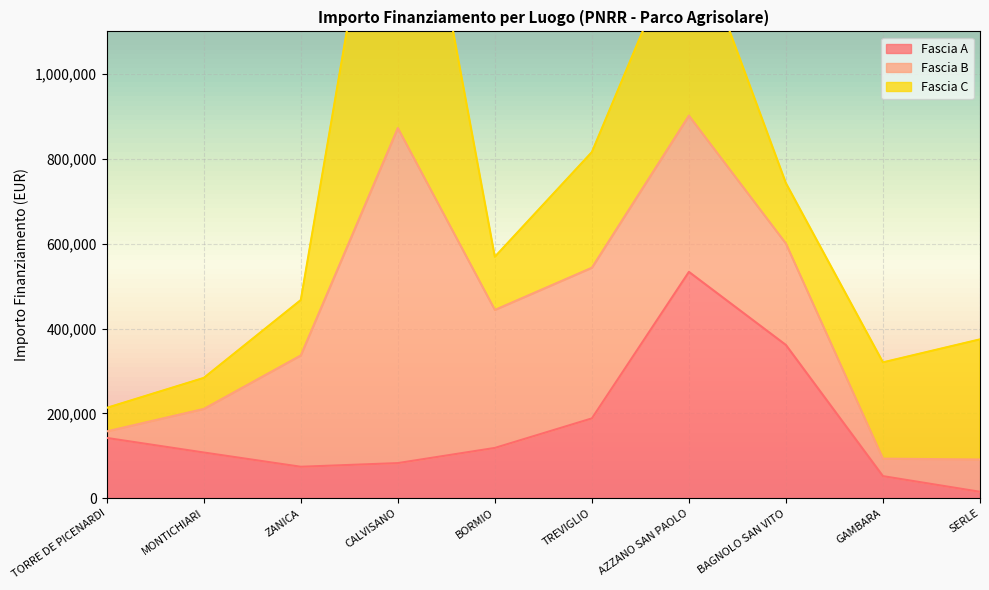

How many lines are shown in the chart?

3